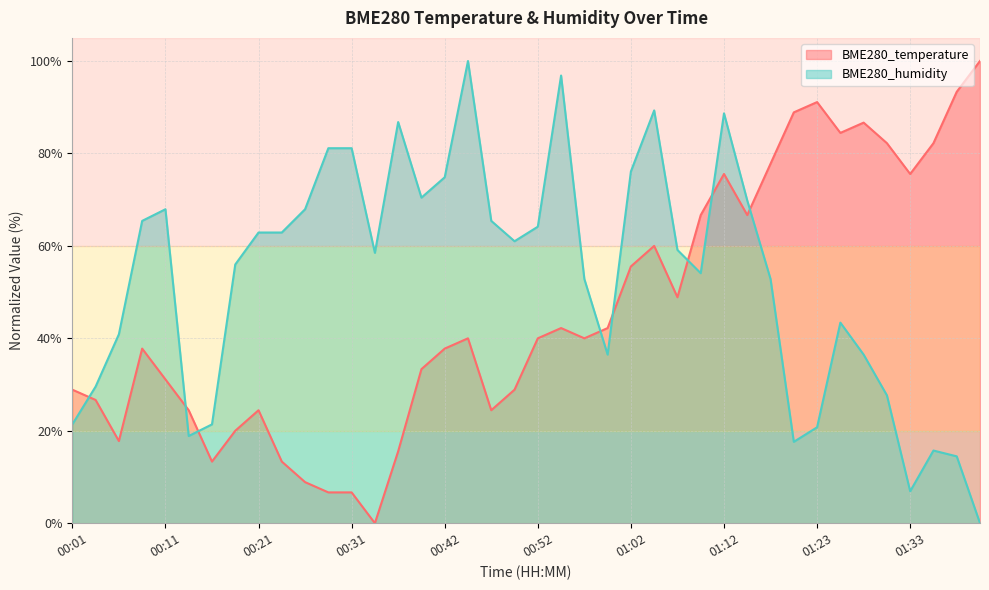

Which category has the highest value in the BME280_humidity series?

00:44